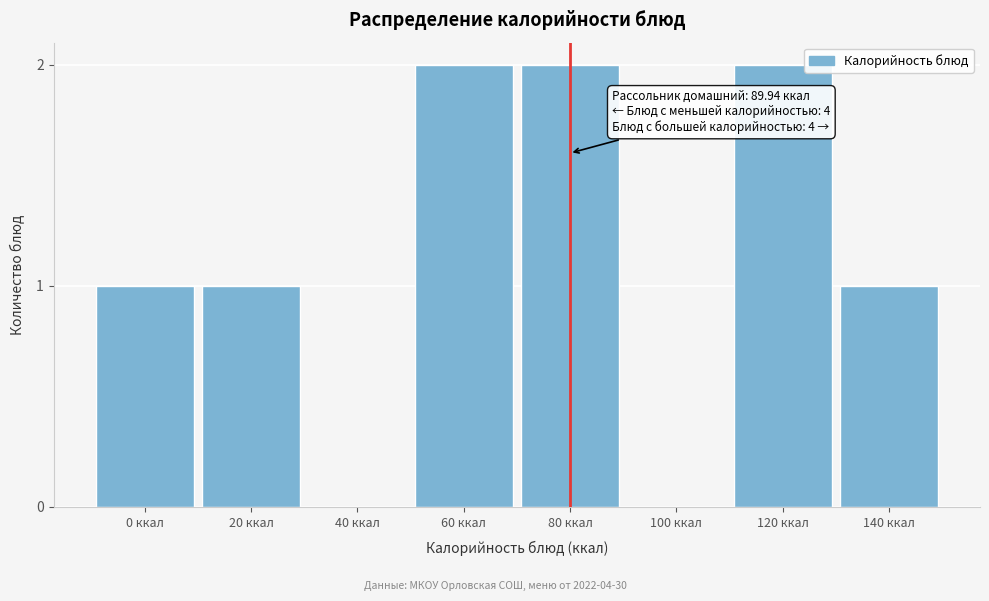

Reading left to right, transcribe all the data shown in this chart.

0 ккал=1	20 ккал=1	40 ккал=0	60 ккал=2	80 ккал=2	100 ккал=0	120 ккал=2	140 ккал=1